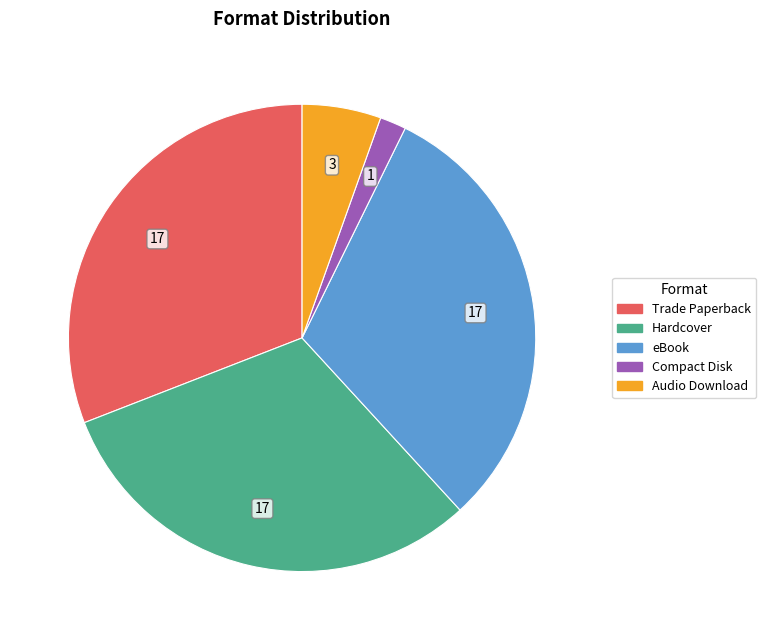

How many slices are in this pie chart?

5